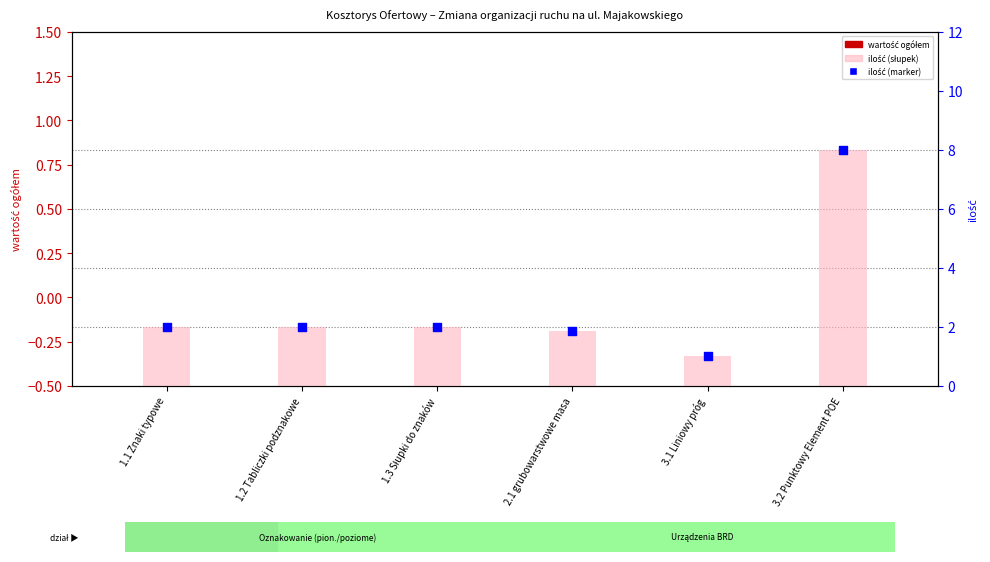

Which series has the largest Y range (max minus min)?

ilość